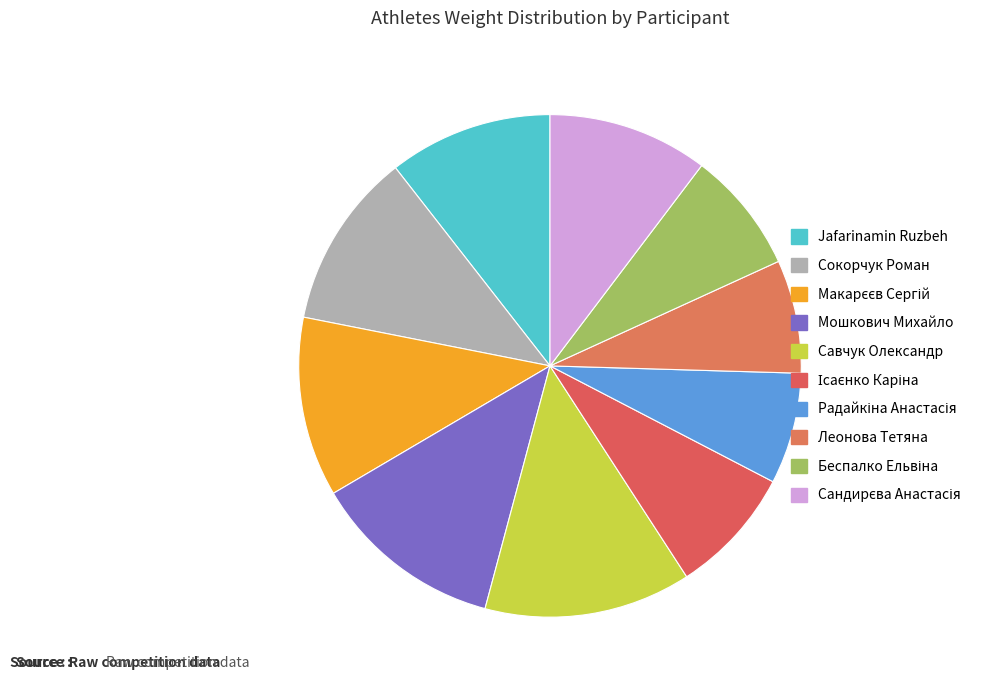

What is the total percentage of Савчук Олександр and Радайкіна Анастасія?

20.5%